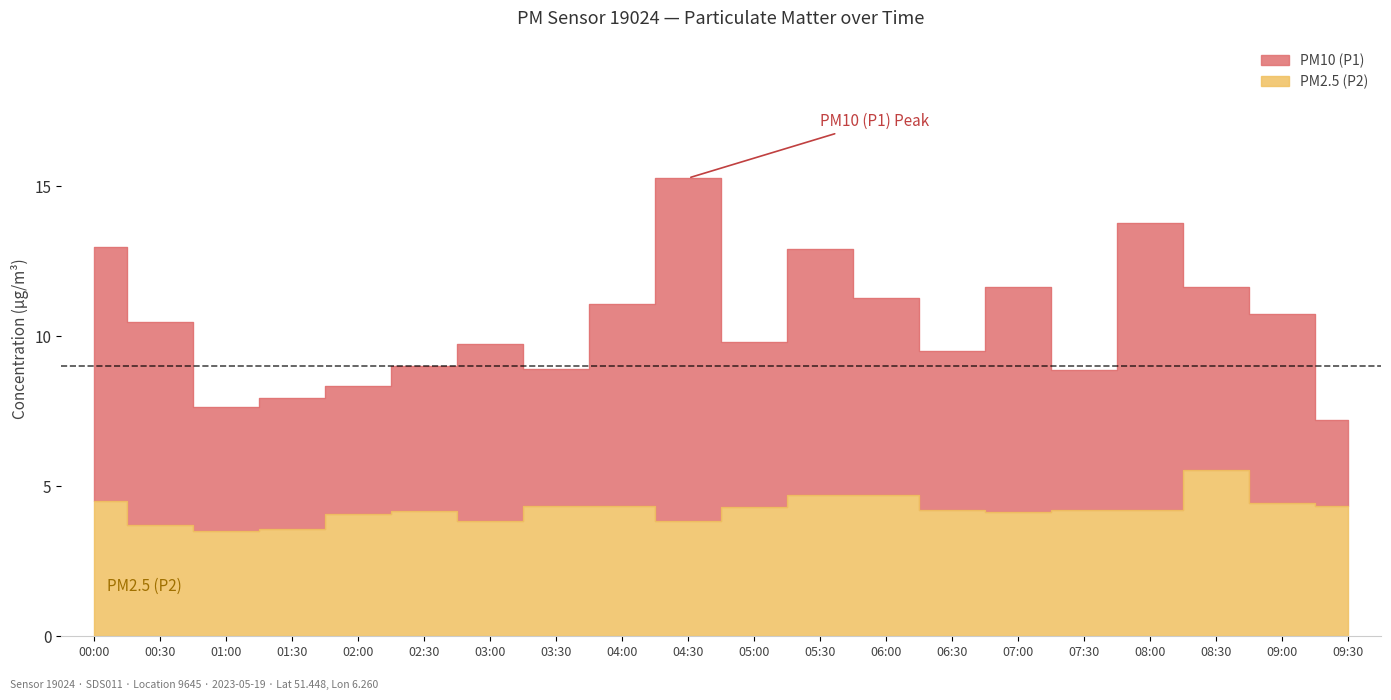

Rank the series by their average value, from highest to lowest.

P1, P2